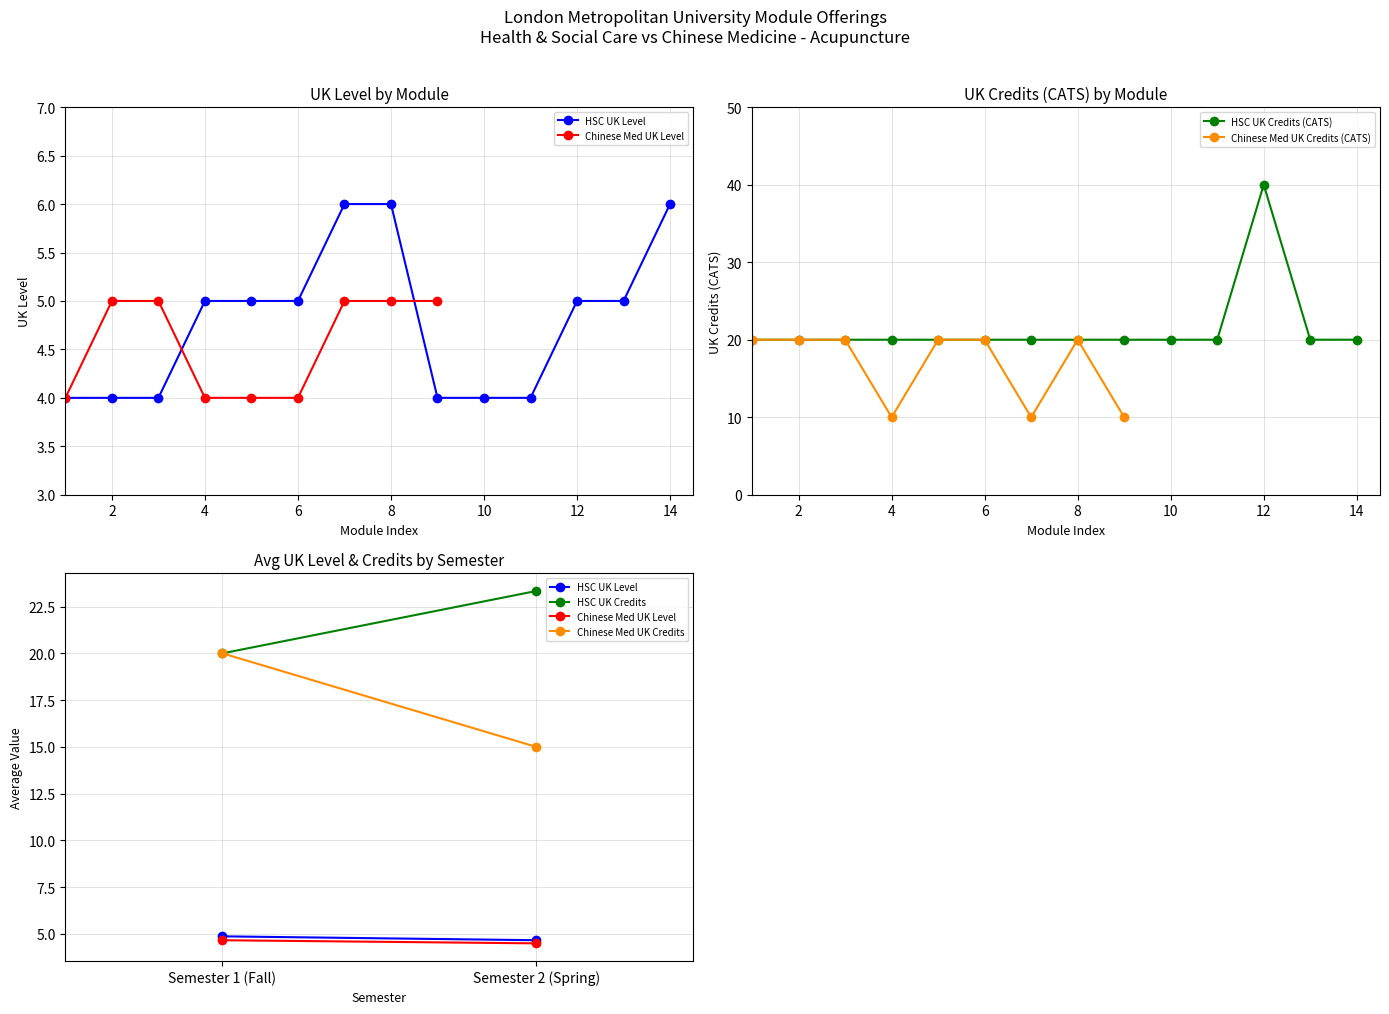

Is the value of Chinese Medicine (UK Credits) at 8 greater than the value of Chinese Medicine (UK Level) at 5?

Yes